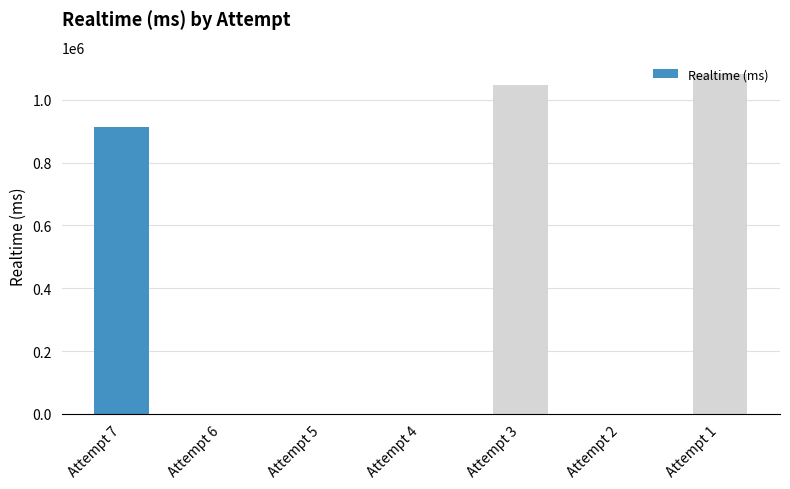

What is the maximum value shown in the chart?

1082861